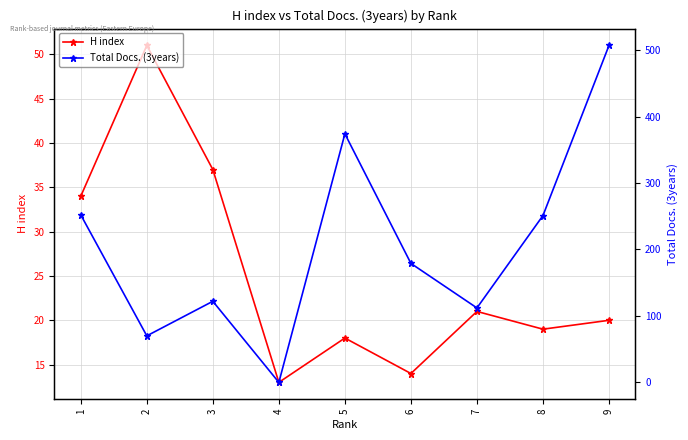

In H index, how many points are lower than both neighbors (excluding endpoints)?

3